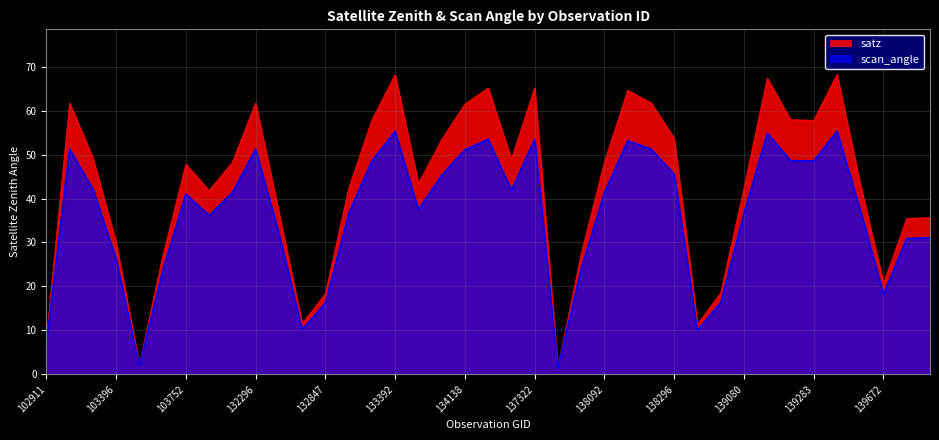

What are all the series names shown in the legend?

satz, scan_angle